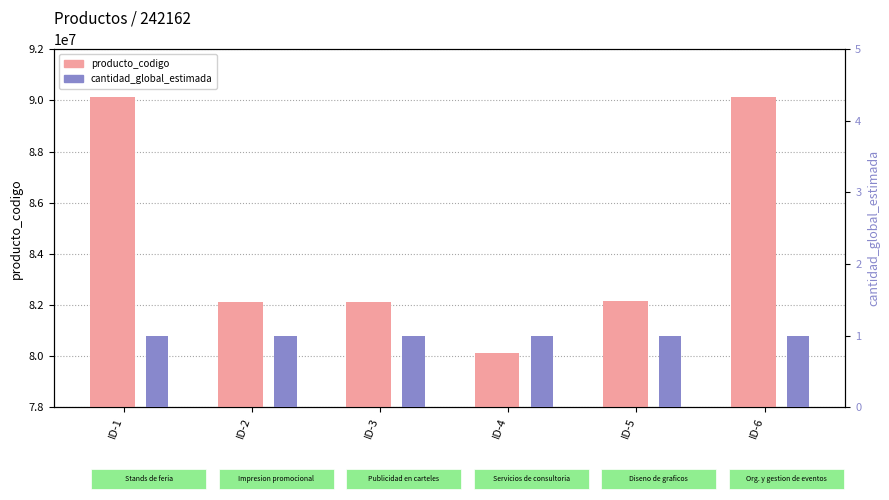

True or false: producto_codigo has a value of 90151802 at ID-6.

True